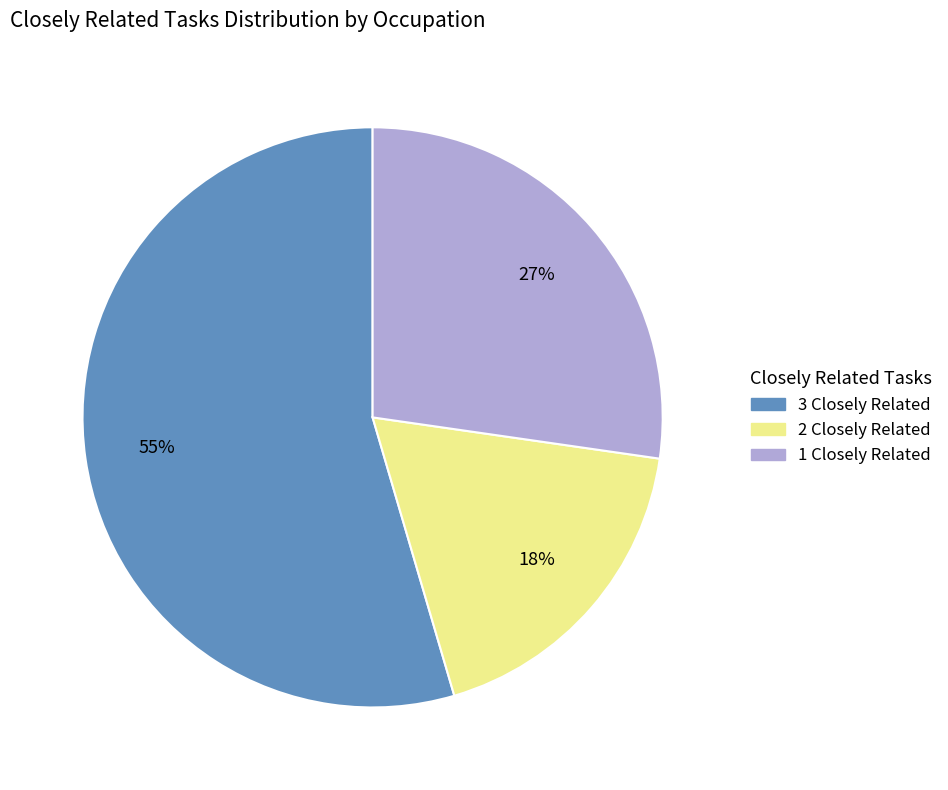

Count the number of slices in the pie.

3